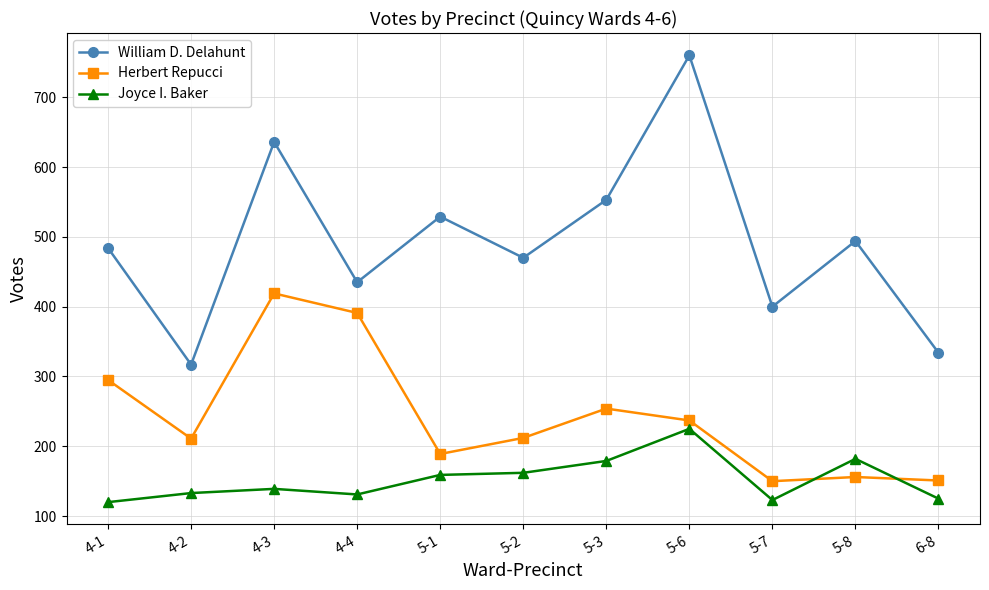

True or false: Joyce I. Baker and William D. Delahunt cross at least once.

False